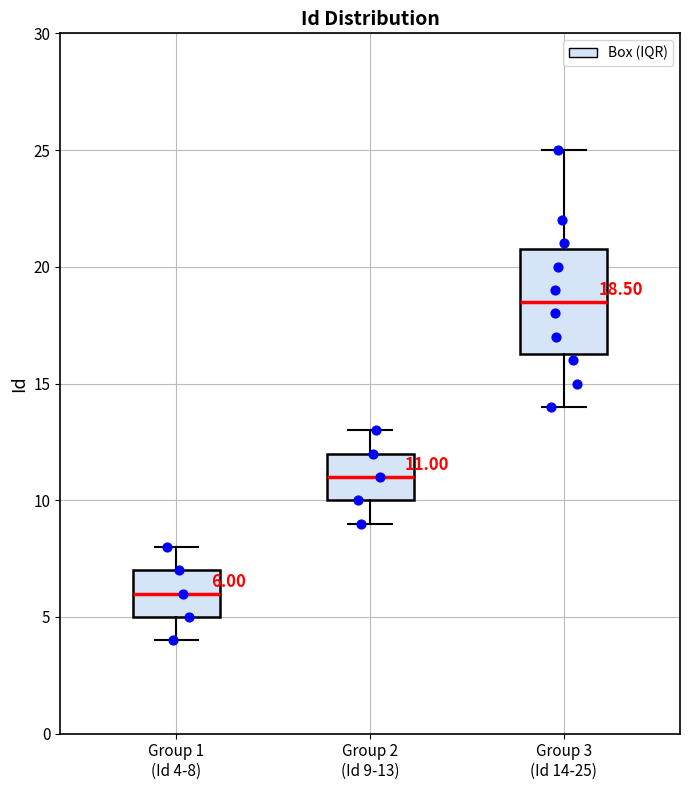

Comparing the boxes themselves (not the whiskers), which one is the tallest?

Group 3 (Id 14-25)